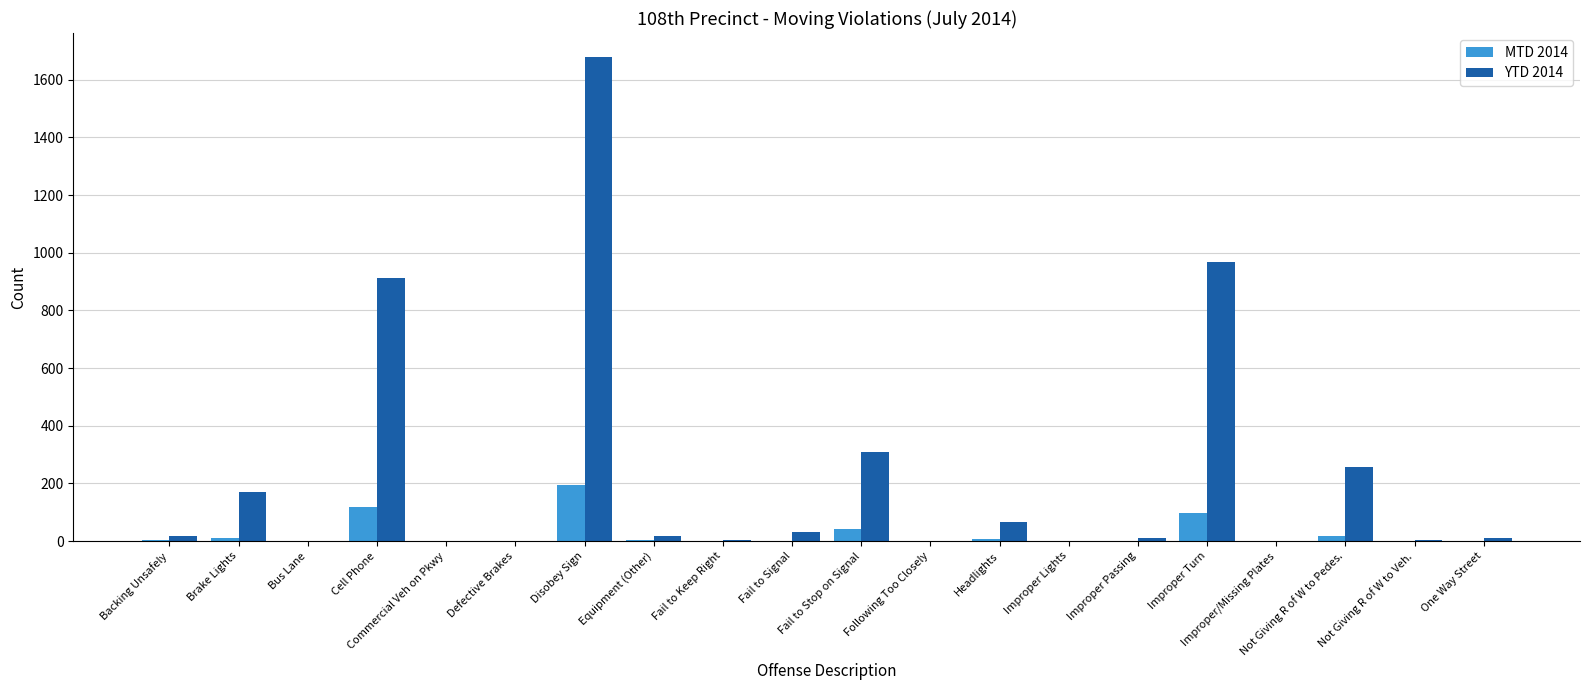

Which label corresponds to the largest value in the chart?

Disobey Sign